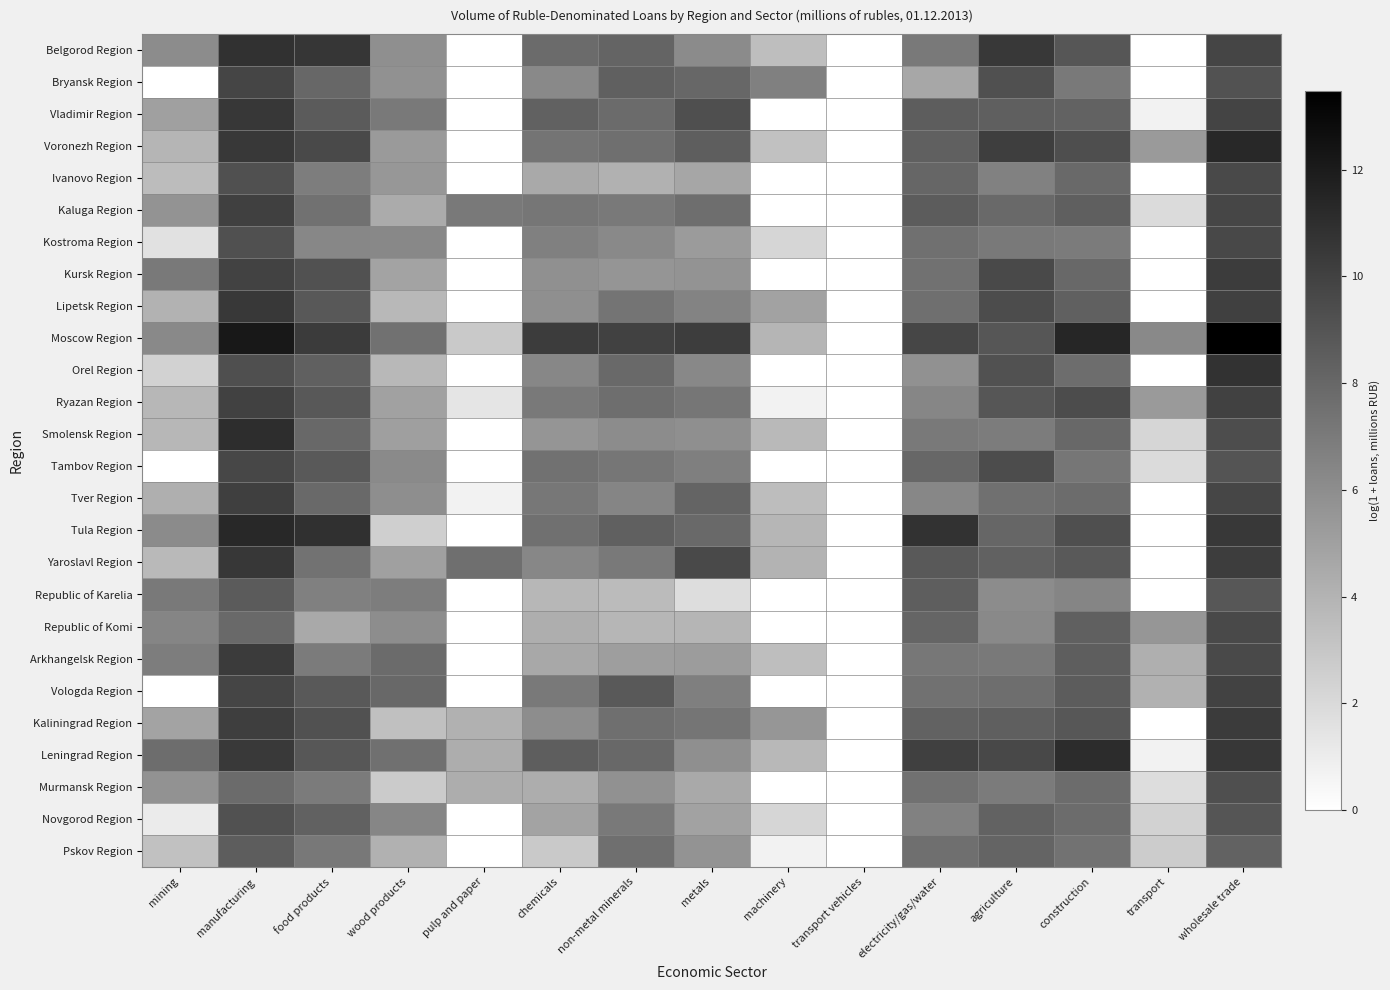

Which category has the lowest value across all series?

pulp and paper